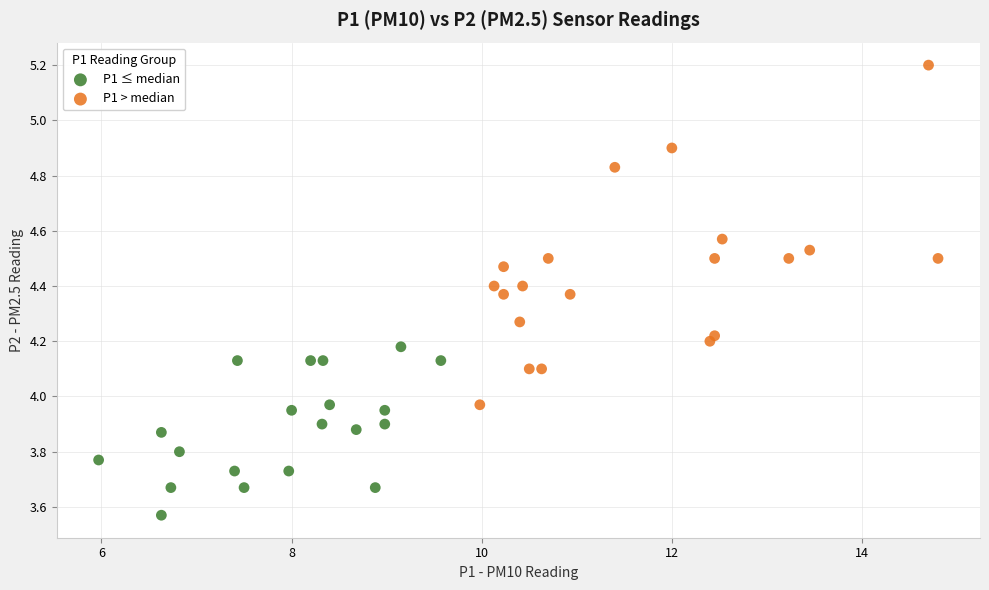

Which series reaches the minimum Y coordinate?

P1 ≤ median